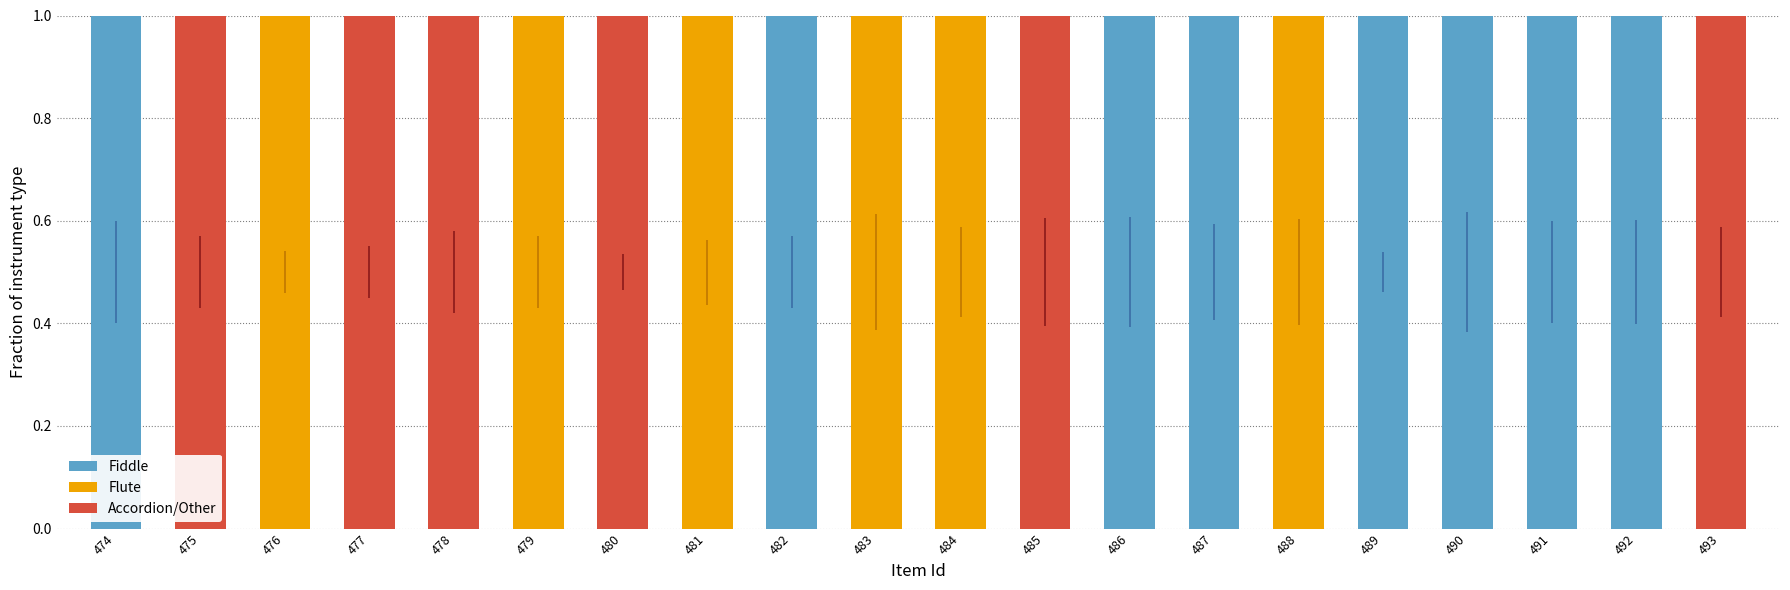

The Fiddle series shows -1 at 477. True or false?

False